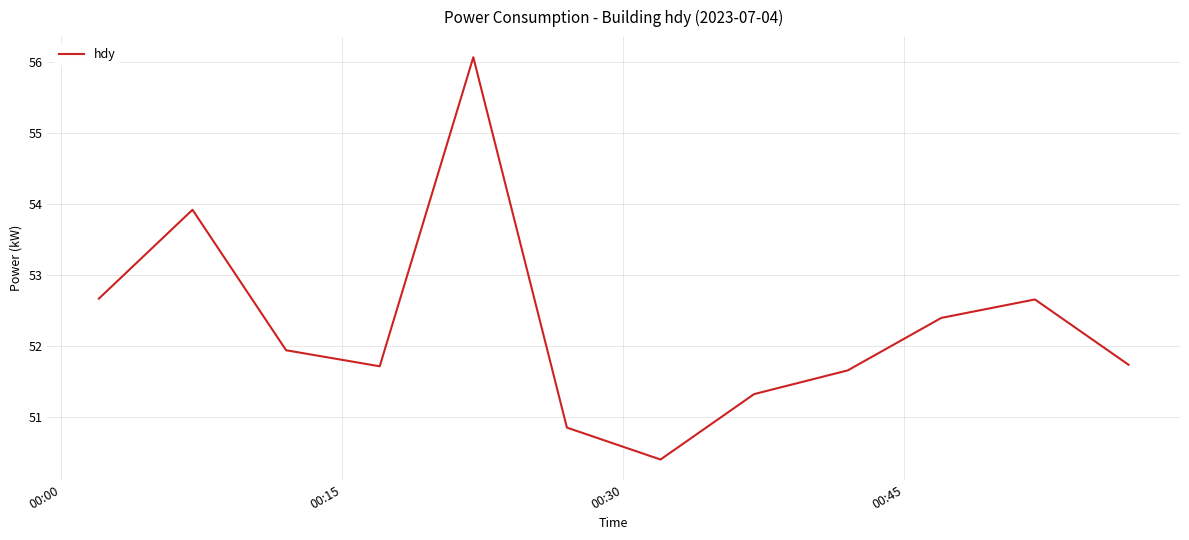

What is the smallest value displayed?

50.4